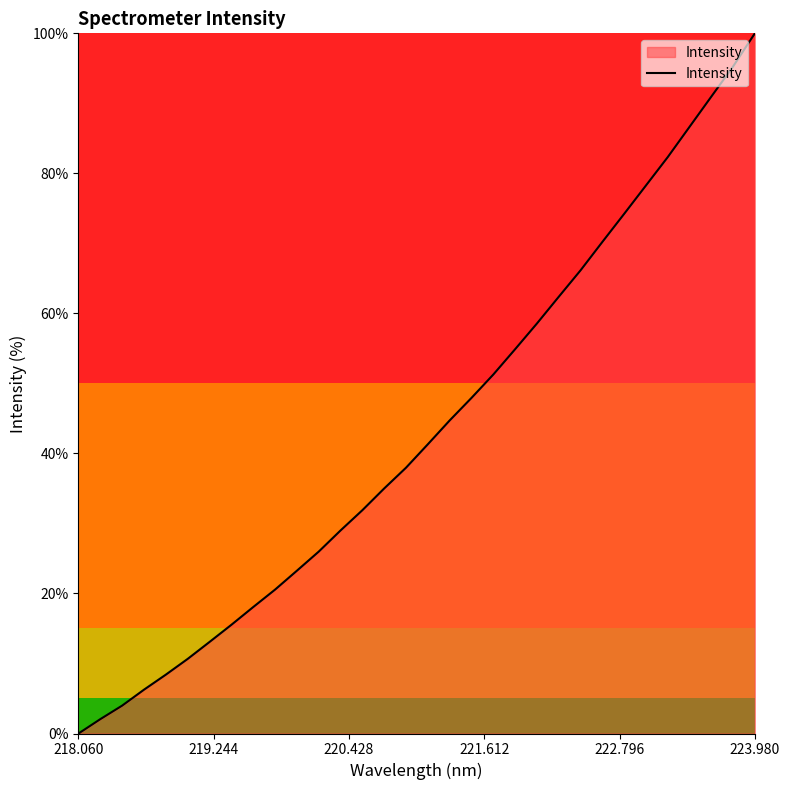

Reading right to left, transcribe all the data shown in this chart.

100.0	95.3	91.0	86.6	82.3	78.3	74.2	70.2	66.1	62.4	58.5	54.9	51.3	47.9	44.7	41.3	38.0	35.0	31.9	29.0	26.0	23.2	20.6	18.1	15.5	13.1	10.7	8.4	6.3	4.0	2.1	0.0